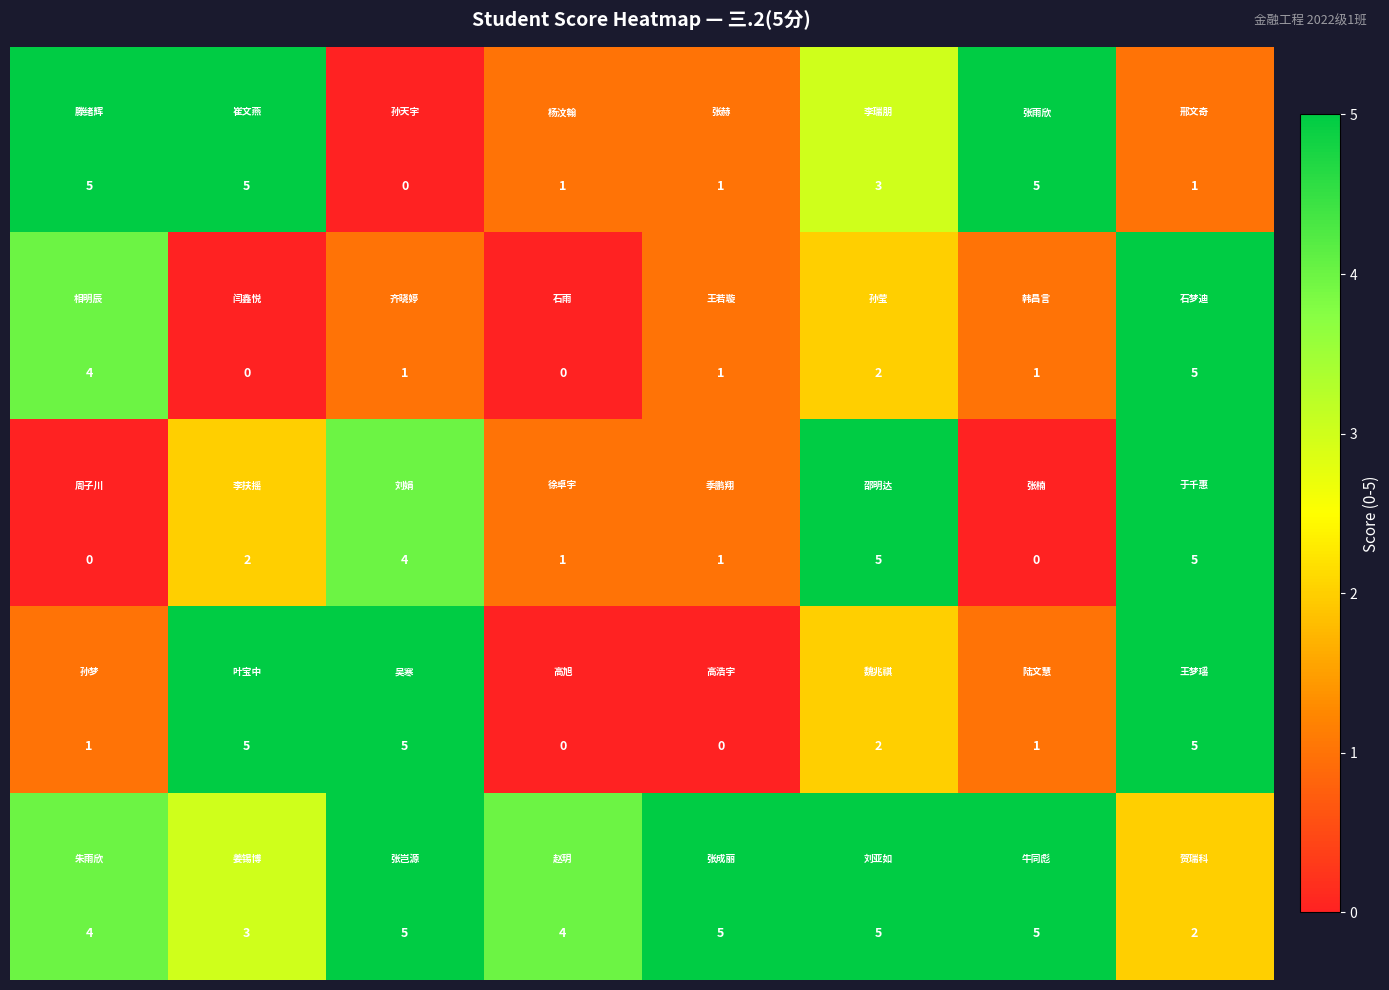

At how many categories does at least one series exceed 0?

8